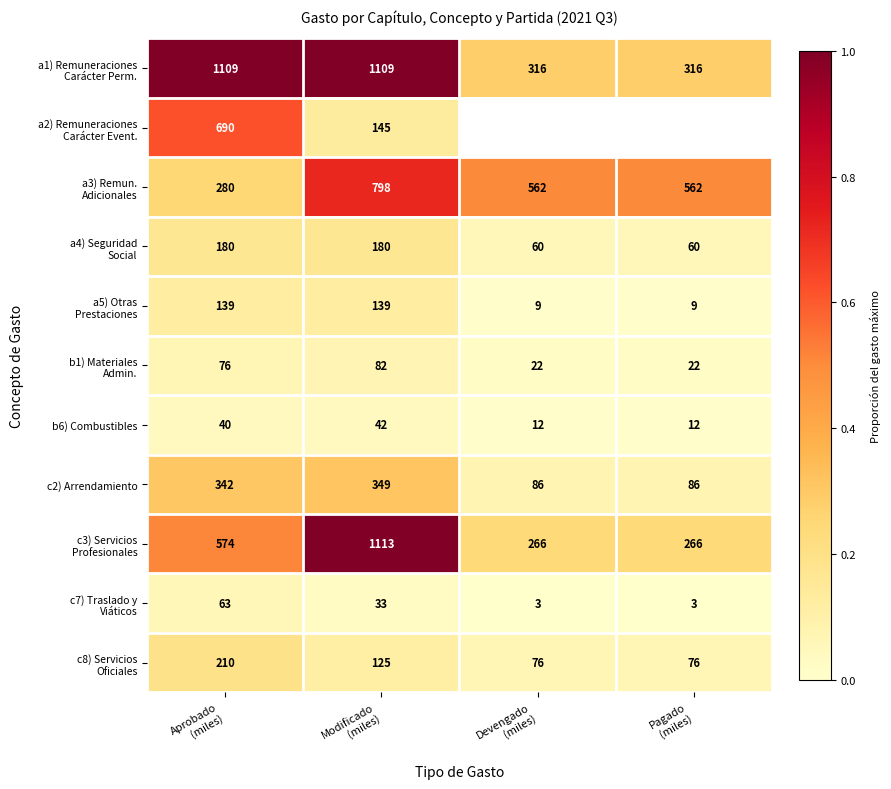

Which label corresponds to the largest value in the chart?

Modificado
(miles)